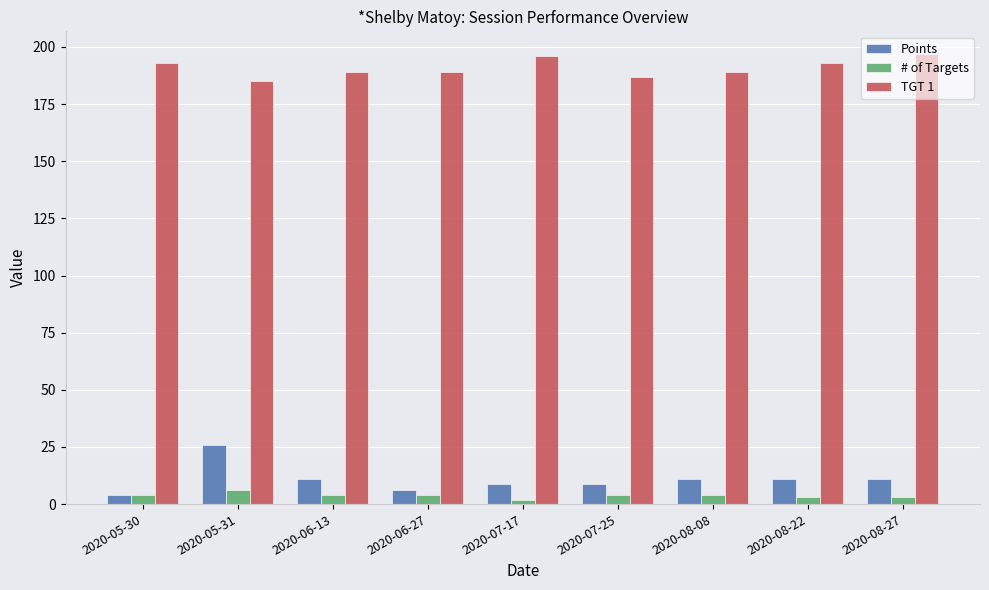

What is the difference between the highest and lowest values at 2020-05-31?

179